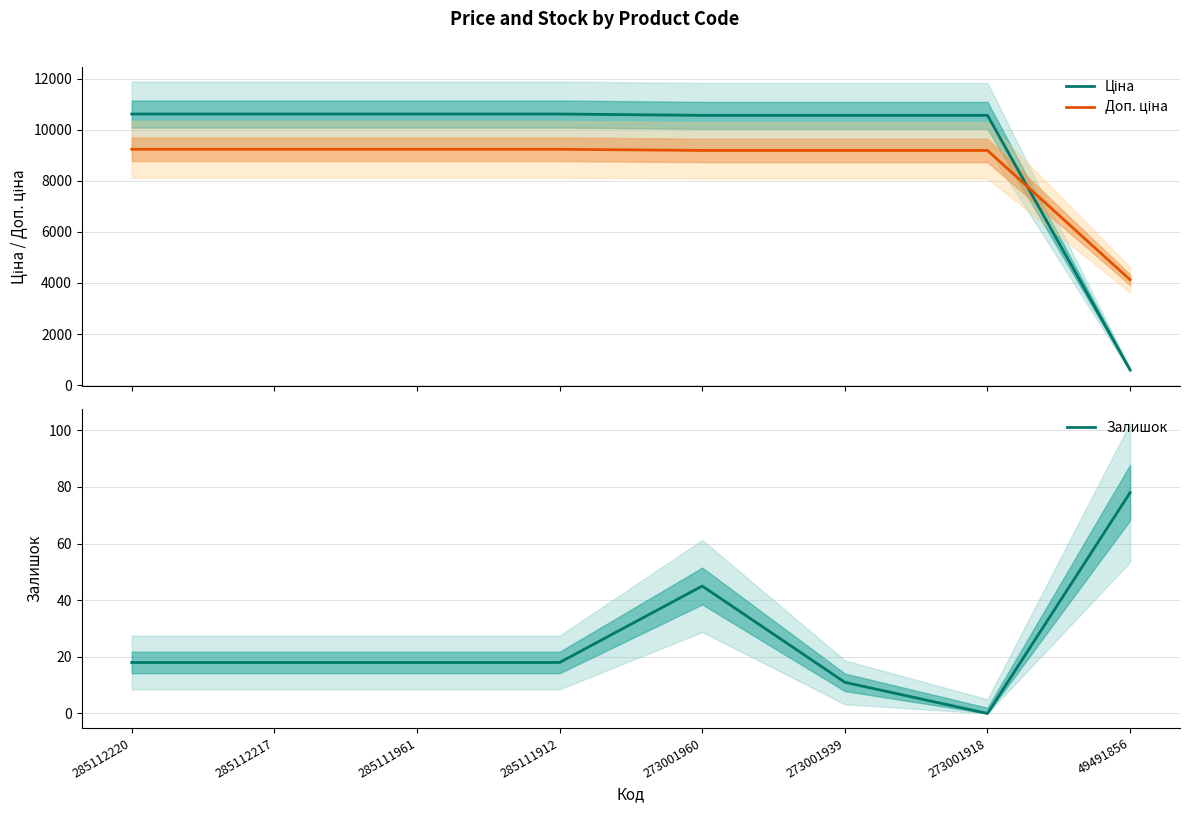

Rank the categories by Ціна value from highest to lowest.

285112220, 285112217, 285111961, 285111912, 273001960, 273001939, 273001918, 49491856